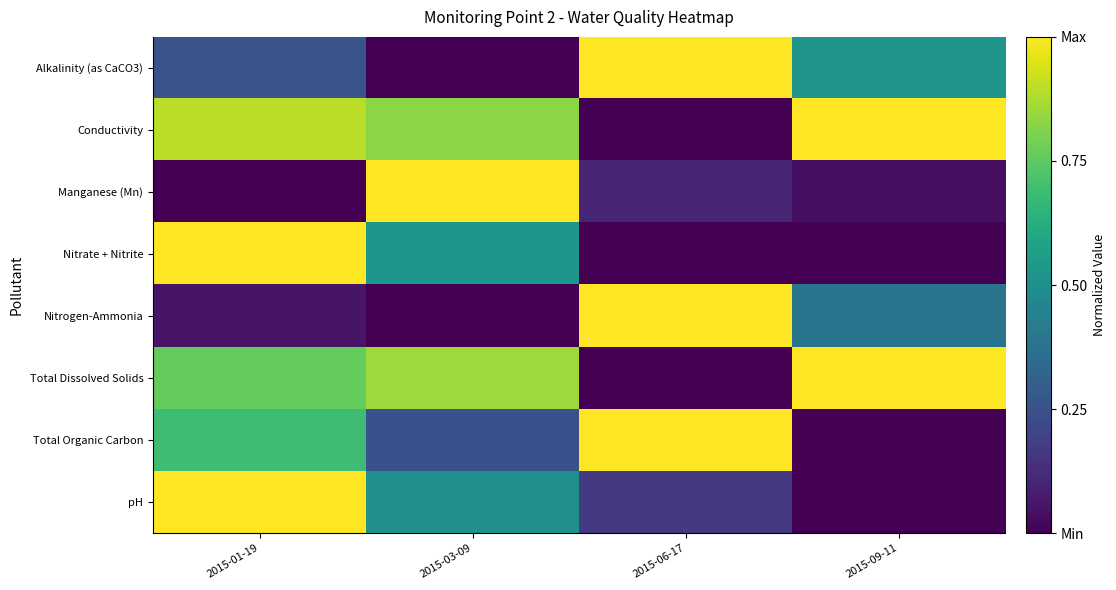

Reading left to right, extract all data points from this chart.

Alkalinity (as CaCO3): 2015-01-19=0.3	2015-03-09=0.0	2015-06-17=1.0	2015-09-11=0.5
Conductivity: 2015-01-19=0.9	2015-03-09=0.8	2015-06-17=0.0	2015-09-11=1.0
Manganese (Mn): 2015-01-19=0.0	2015-03-09=1.0	2015-06-17=0.1	2015-09-11=0.0
Nitrate + Nitrite: 2015-01-19=1.0	2015-03-09=0.5	2015-06-17=0.0	2015-09-11=0.0
Nitrogen-Ammonia: 2015-01-19=0.1	2015-03-09=0.0	2015-06-17=1.0	2015-09-11=0.4
Total Dissolved Solids: 2015-01-19=0.8	2015-03-09=0.9	2015-06-17=0.0	2015-09-11=1.0
Total Organic Carbon: 2015-01-19=0.7	2015-03-09=0.2	2015-06-17=1.0	2015-09-11=0.0
pH: 2015-01-19=1.0	2015-03-09=0.5	2015-06-17=0.2	2015-09-11=0.0